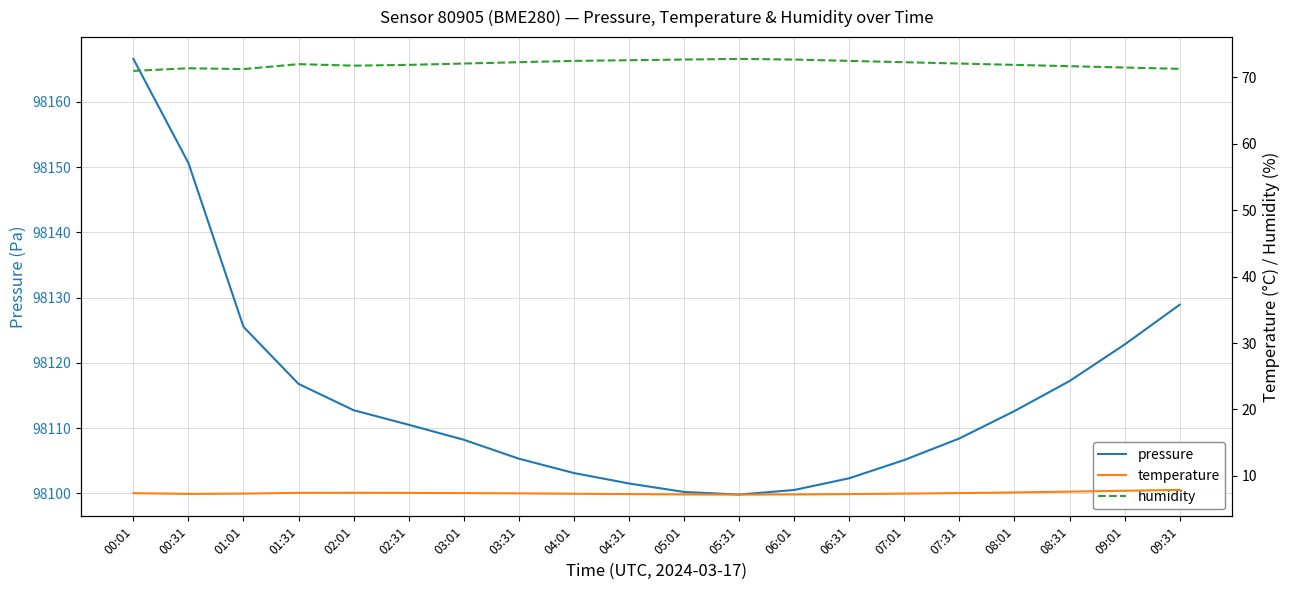

What is the label of the 11th point from the right?

04:31